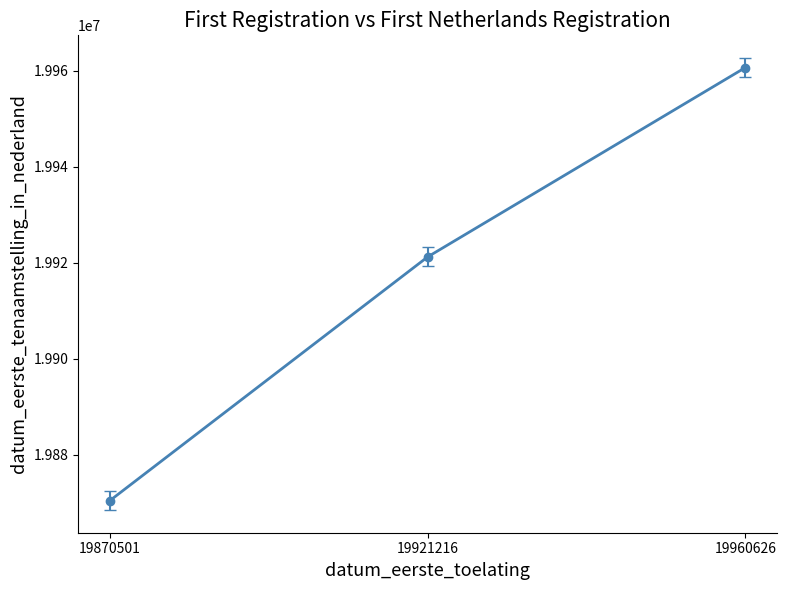

What is the change in value from 19870501 to 19960626?

+90125